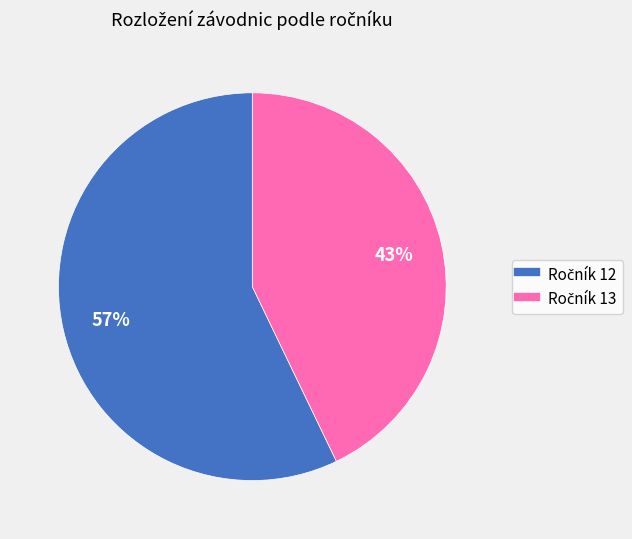

To the nearest percent, what is the average slice percentage?

50%